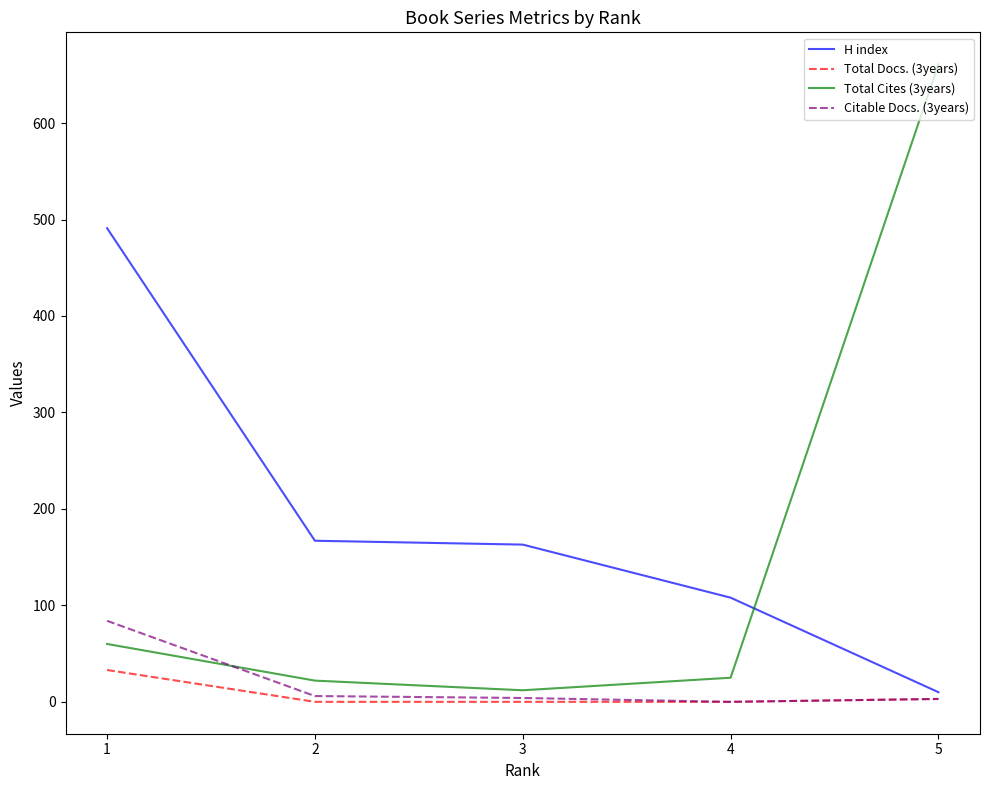

At how many categories does at least one series exceed 562?

1